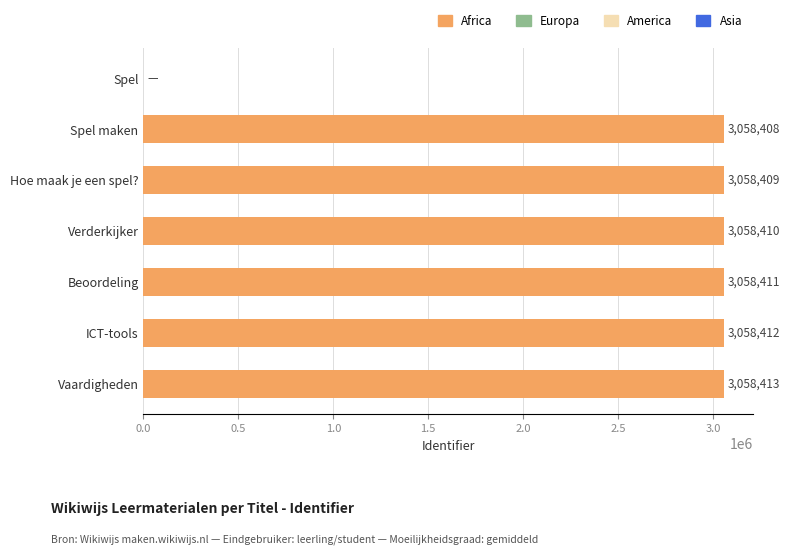

What is the sum of all values?

18350463